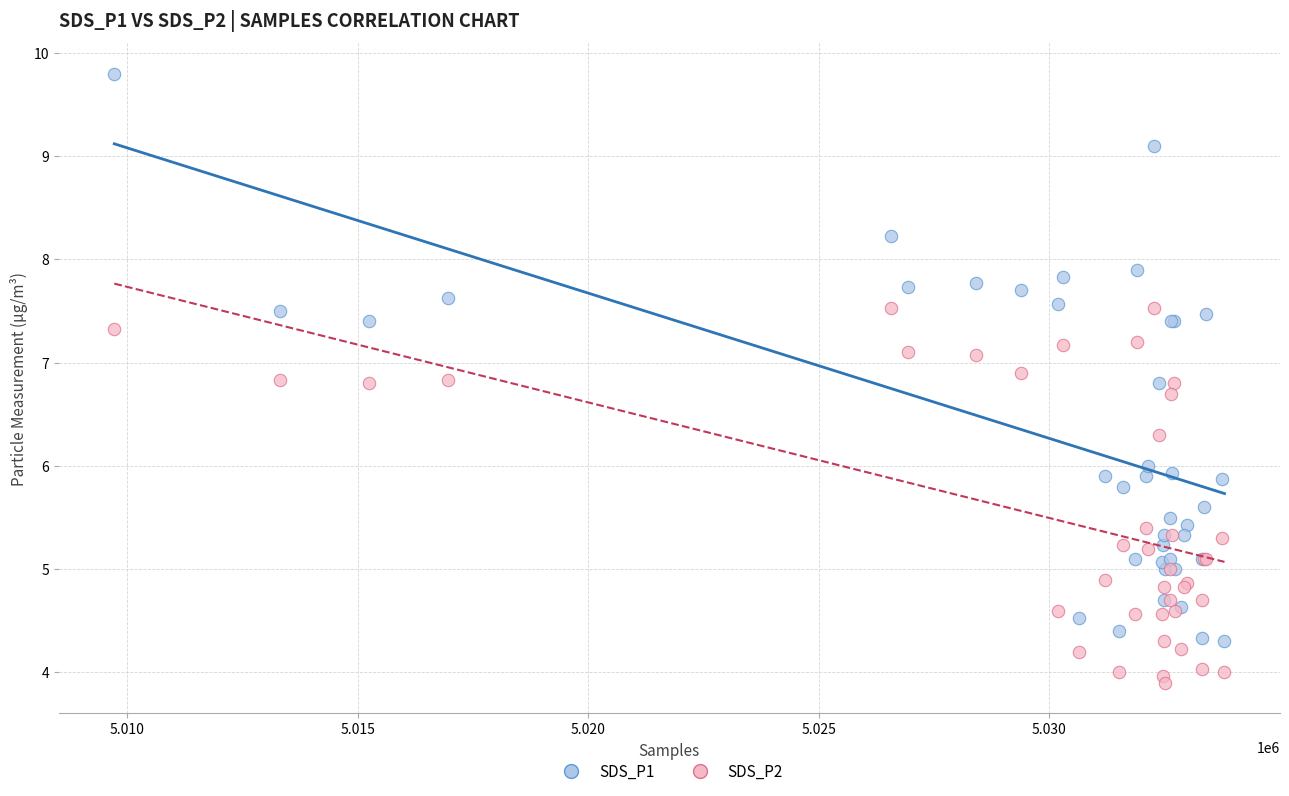

Which series has the largest Y range (max minus min)?

SDS_P1